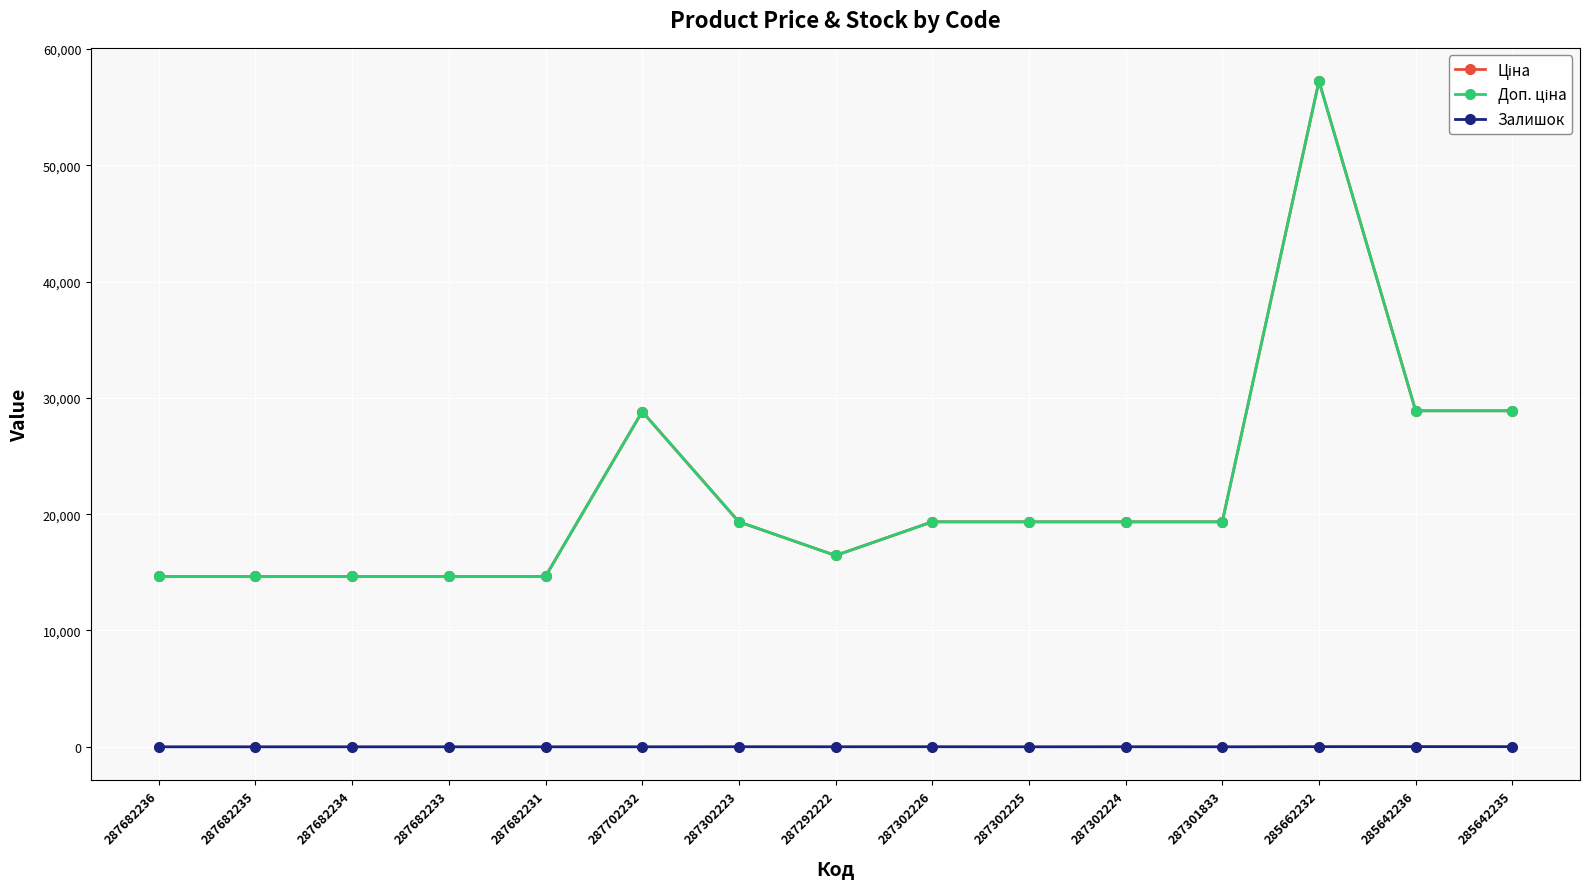

Is this an area chart (filled region under the line)?

No